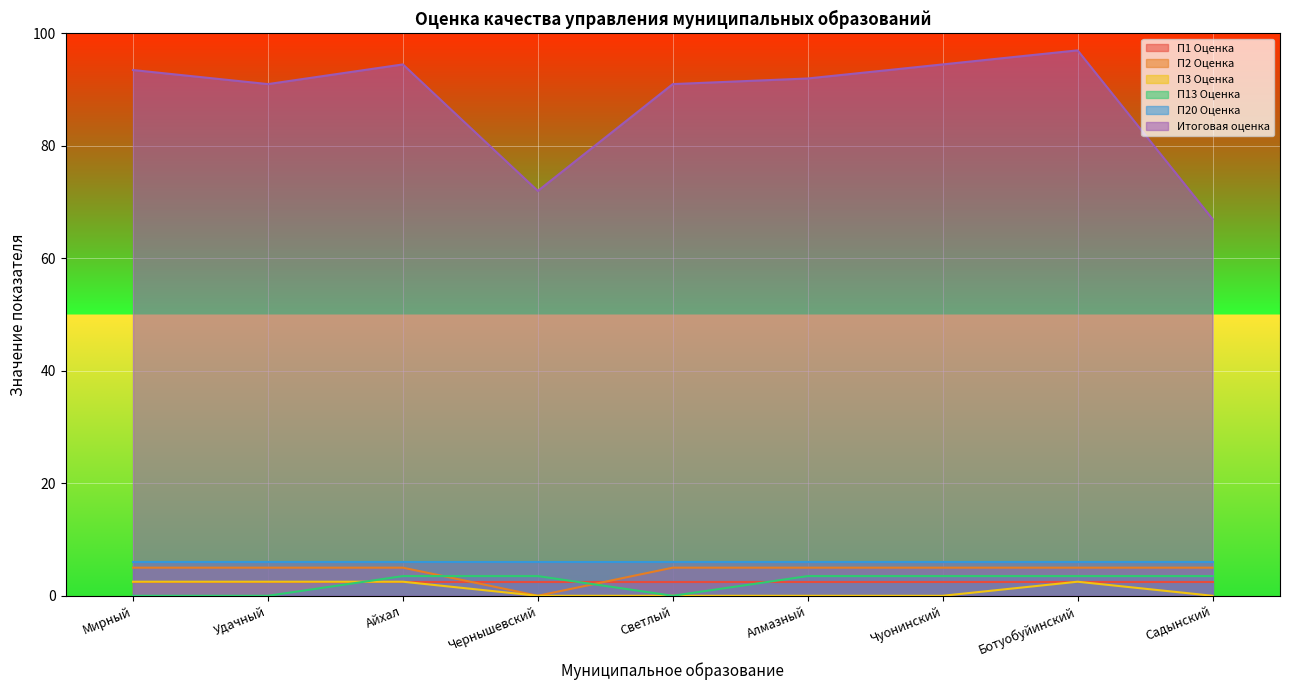

Which series has the largest range (max minus min)?

Итоговая оценка